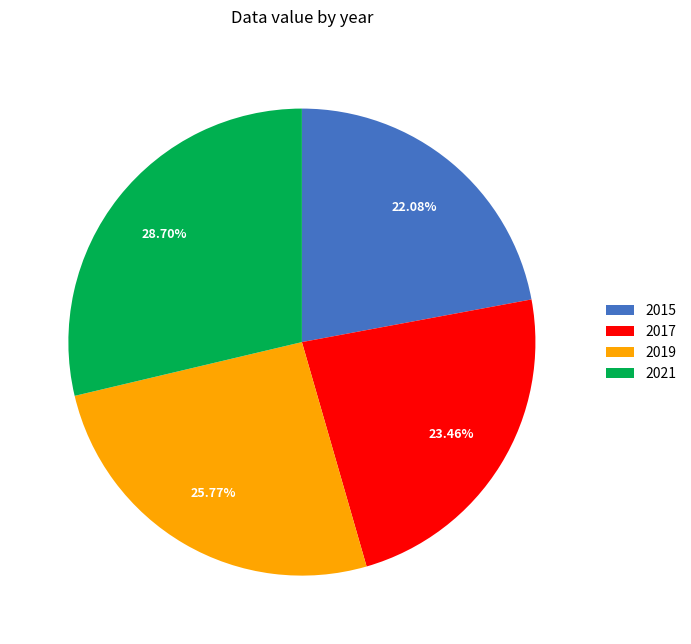

Which category has the biggest portion of the pie?

2021